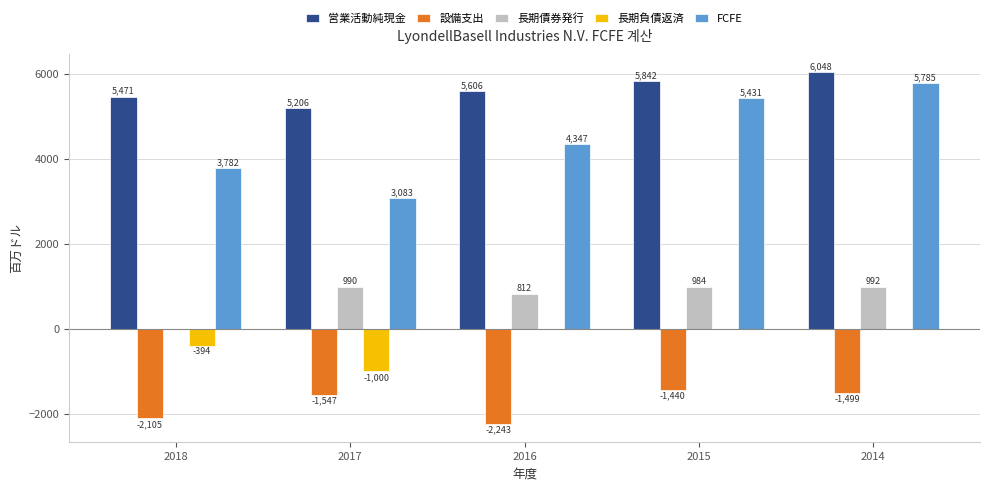

Which series changed the most between 2017 and 2014?

FCFE